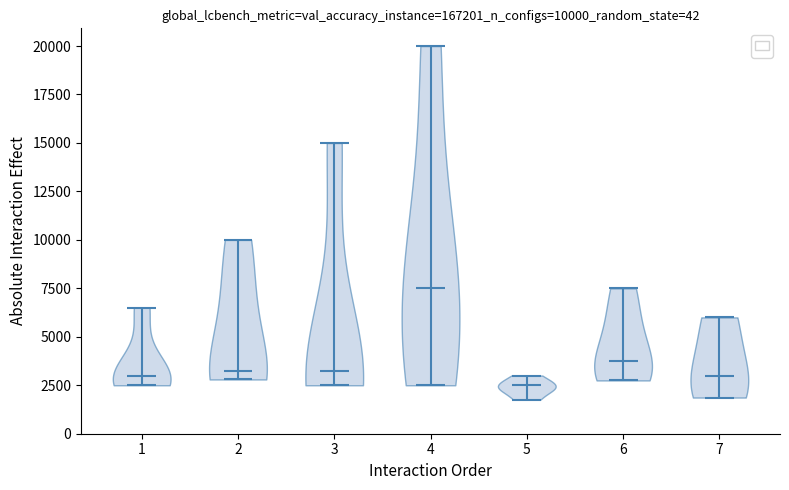

Reading left to right, read every violin against the y-axis: where its median line is, and the lowest and highest points it reaches. The values are not printed on the chart, so give them approximately, as read against the axis.

1: median line 3000, lowest point 2500, highest point 6500
2: median line 3500, lowest point 3000, highest point 10000
3: median line 3500, lowest point 2500, highest point 15000
4: median line 7500, lowest point 2500, highest point 20000
5: median line 2500, lowest point 2000, highest point 3000
6: median line 4000, lowest point 3000, highest point 7500
7: median line 3000, lowest point 2000, highest point 6000